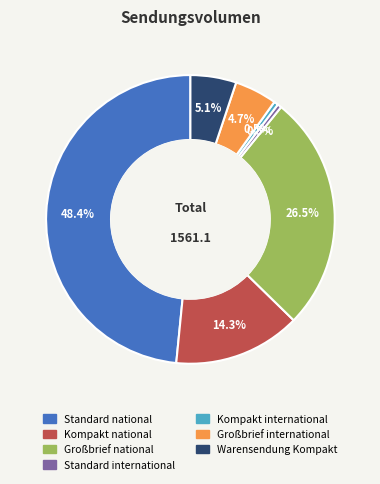

What is the ratio of the value at Warensendung Kompakt to the value at Kompakt national?

0.4